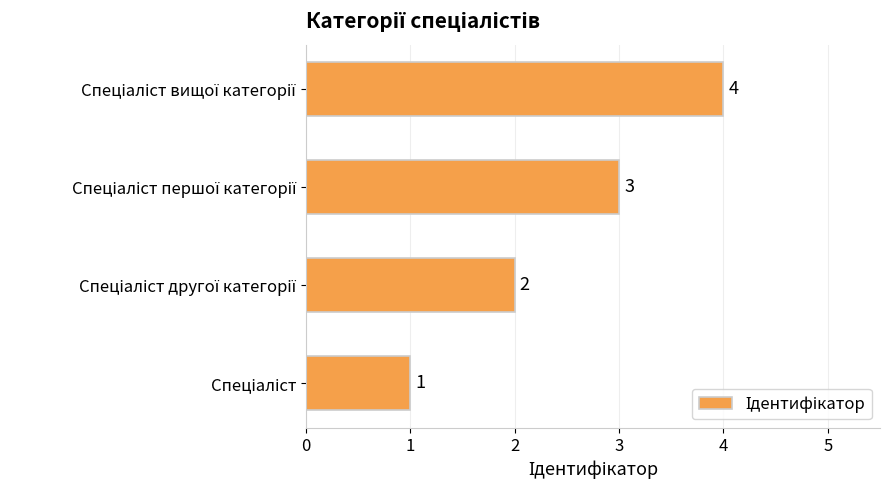

What is the maximum value shown in the chart?

4